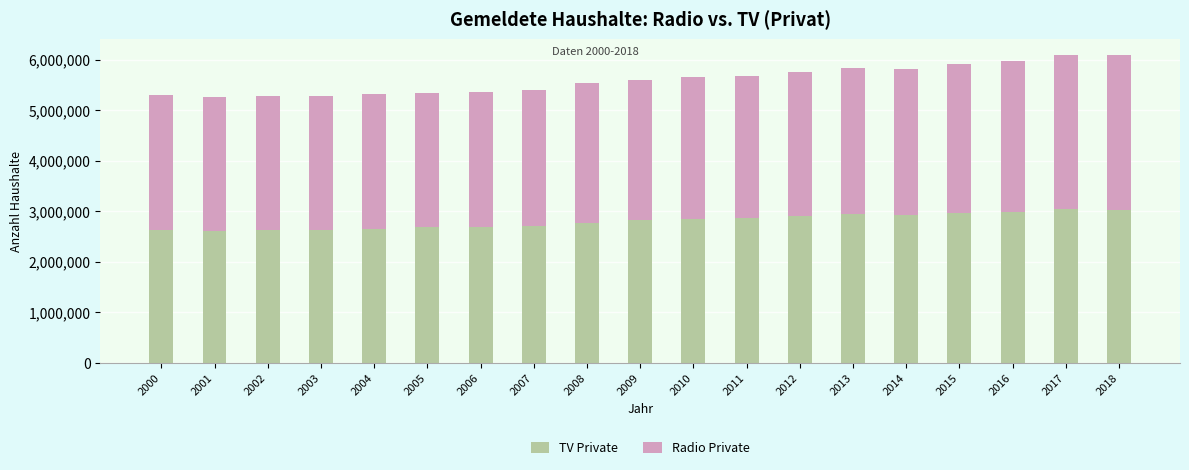

What is the lowest value of the TV Private series?

2612743